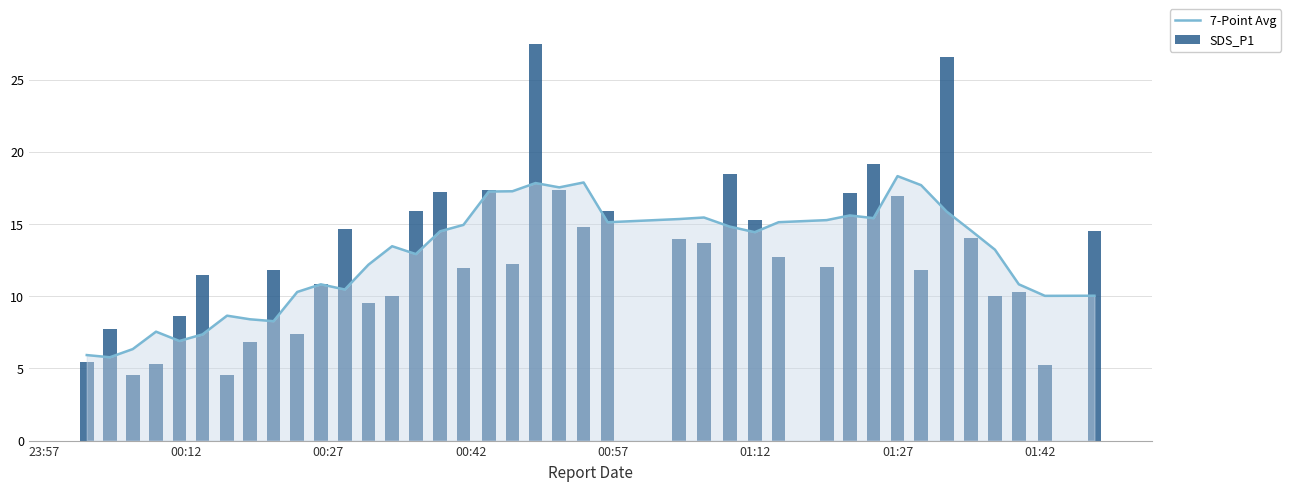

What is the lowest value of the 7-Point Avg series?

5.8